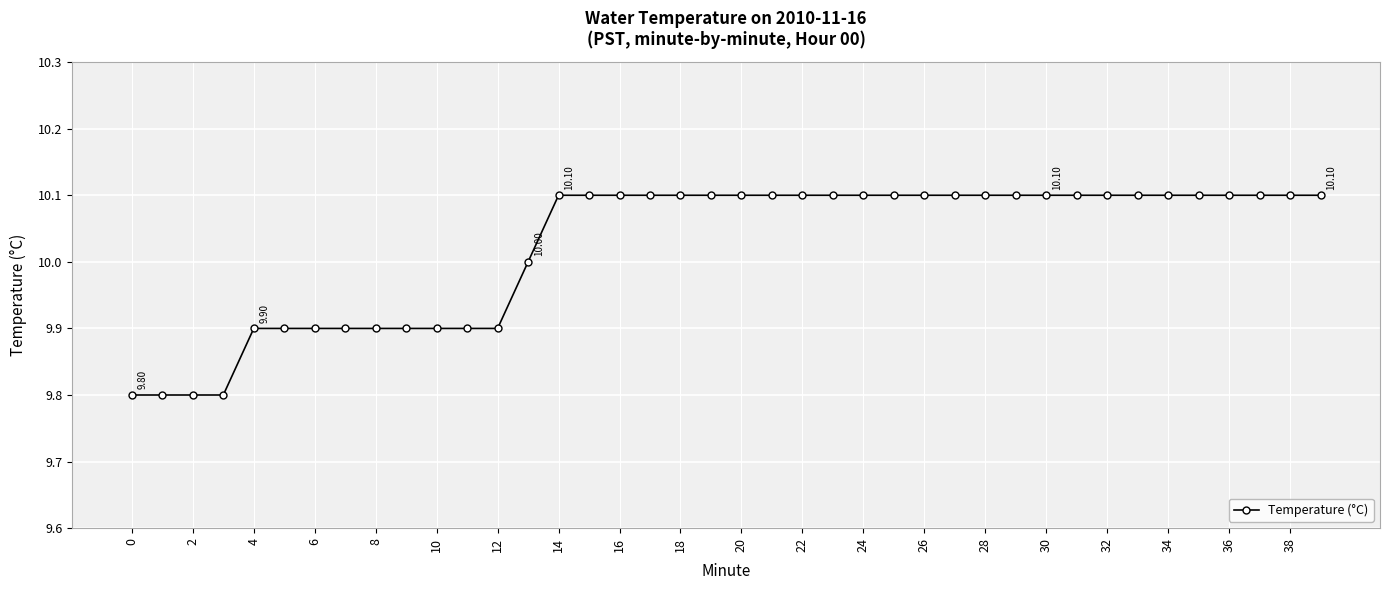

What is the difference between the maximum and minimum values?

0.3